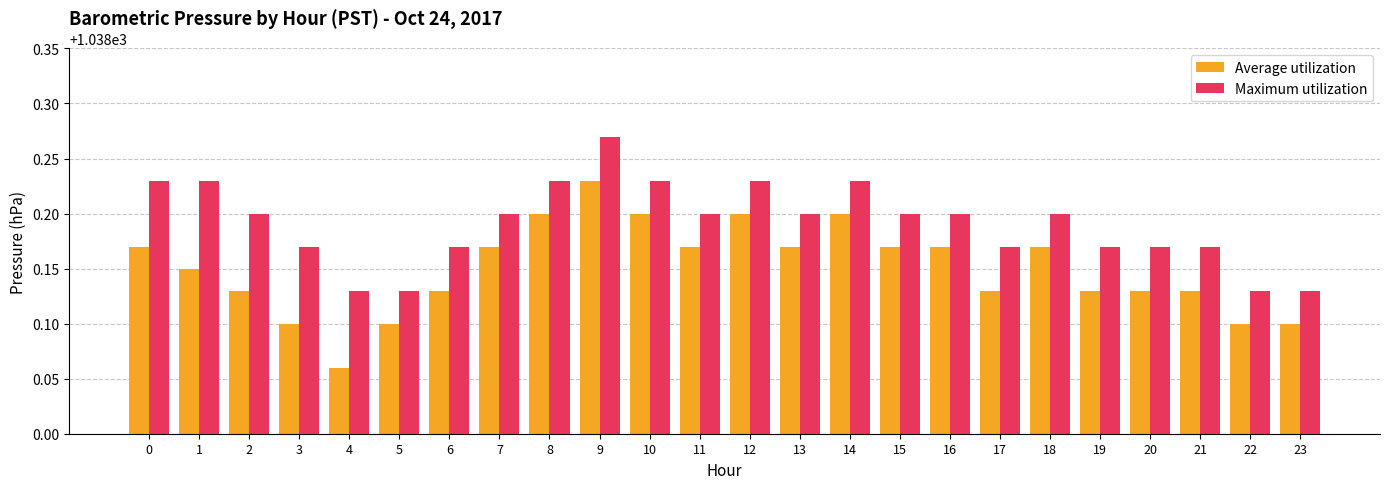

Does the chart contain stacked bars?

No